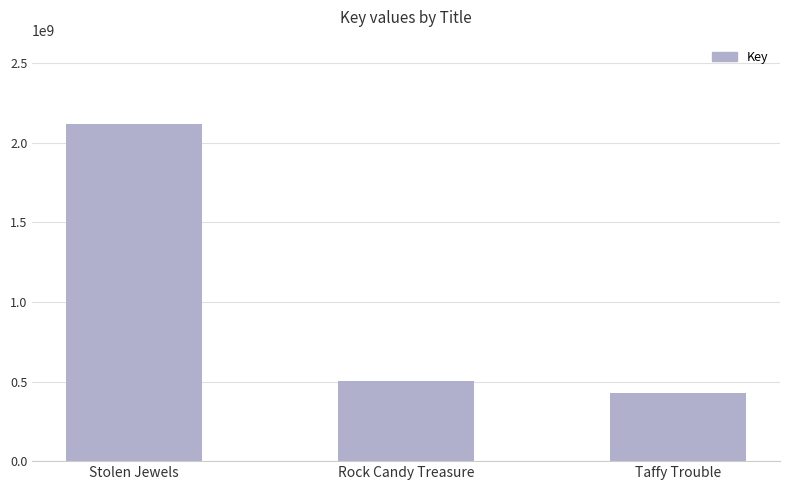

What is the average value?

1015707750